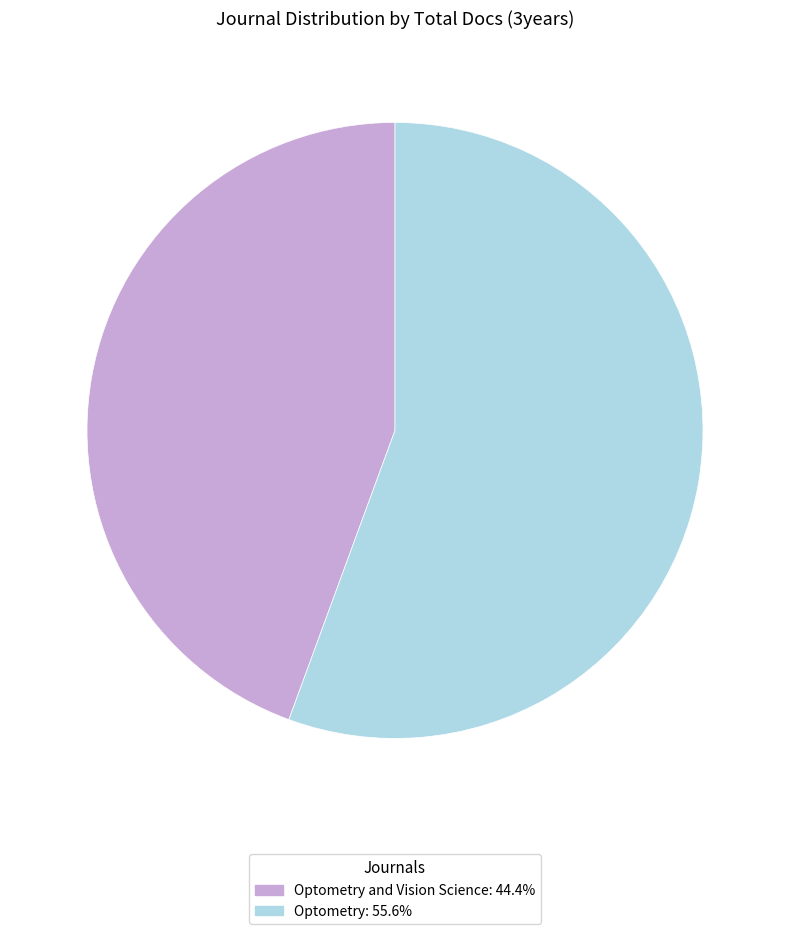

Does any single category account for the majority?

Yes